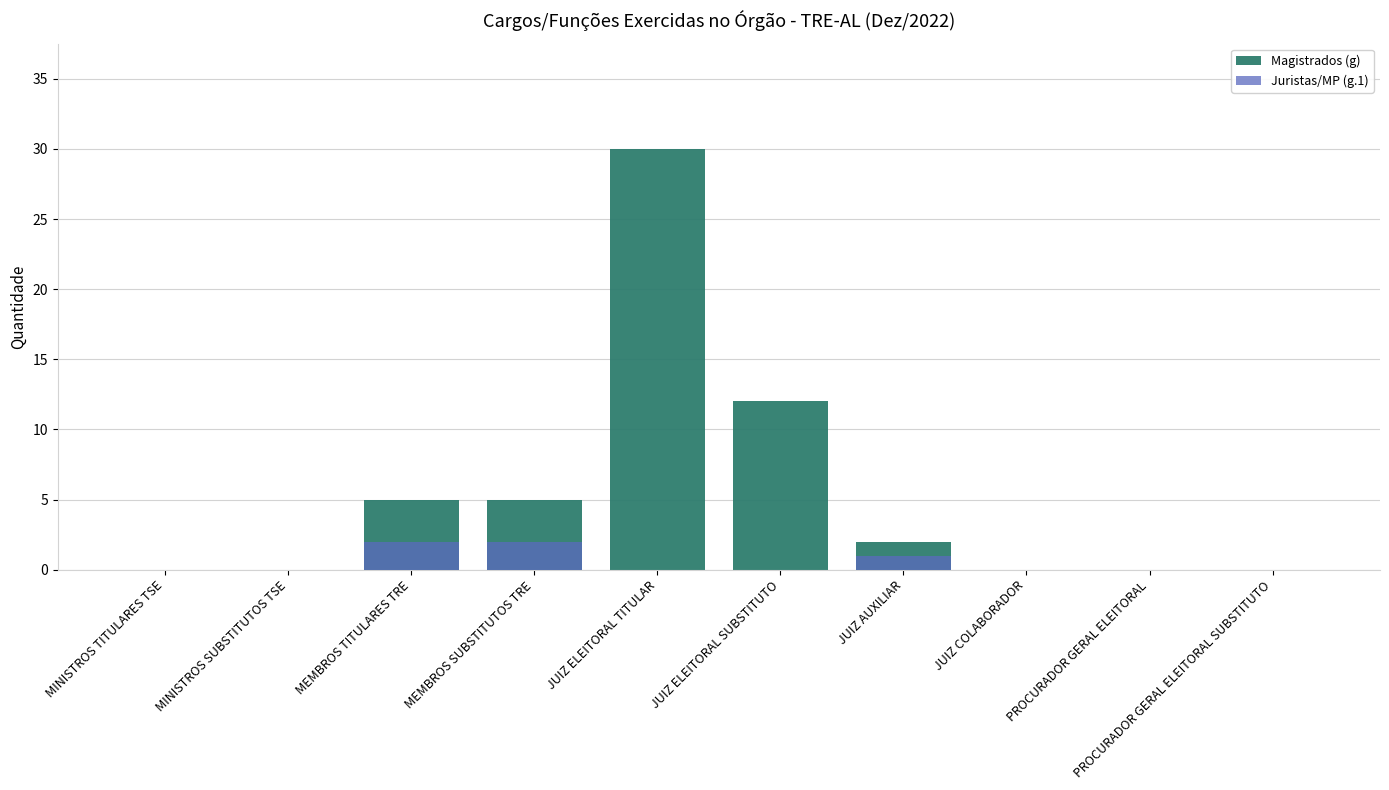

Reading left to right, extract all data points from this chart.

Magistrados (g): 0	0	5	5	30	12	2	0	0	0
Juristas/MP (g.1): 0	0	2	2	0	0	1	0	0	0